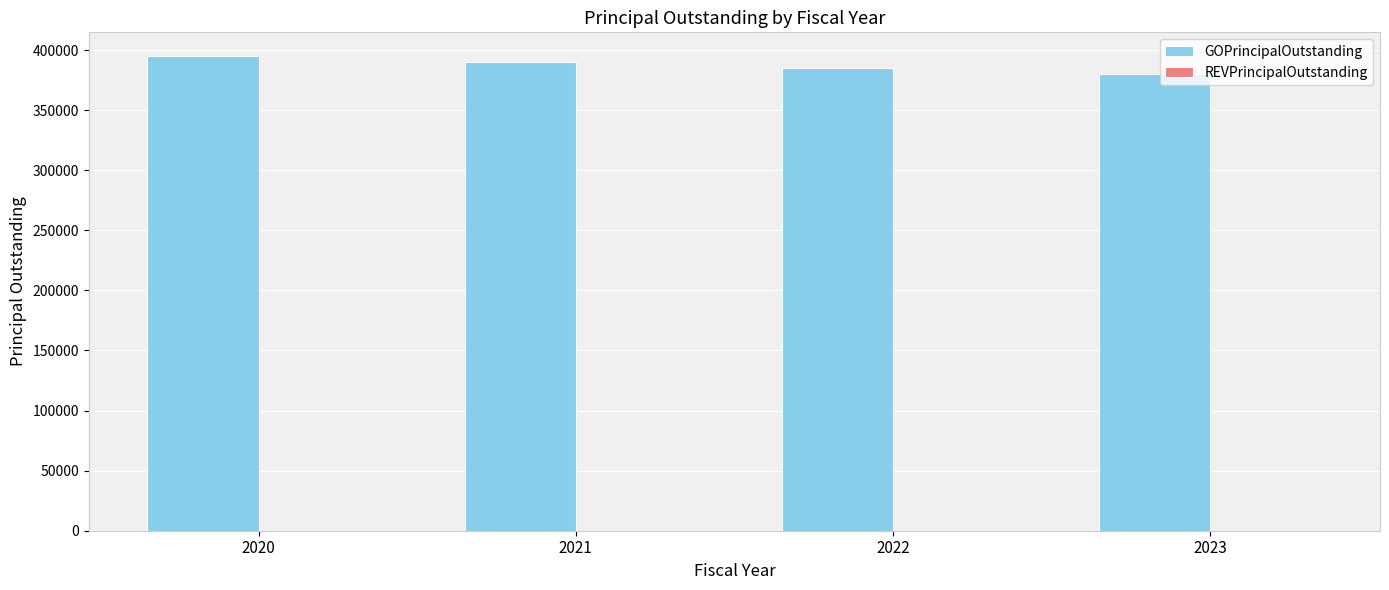

Are the bars horizontal?

No